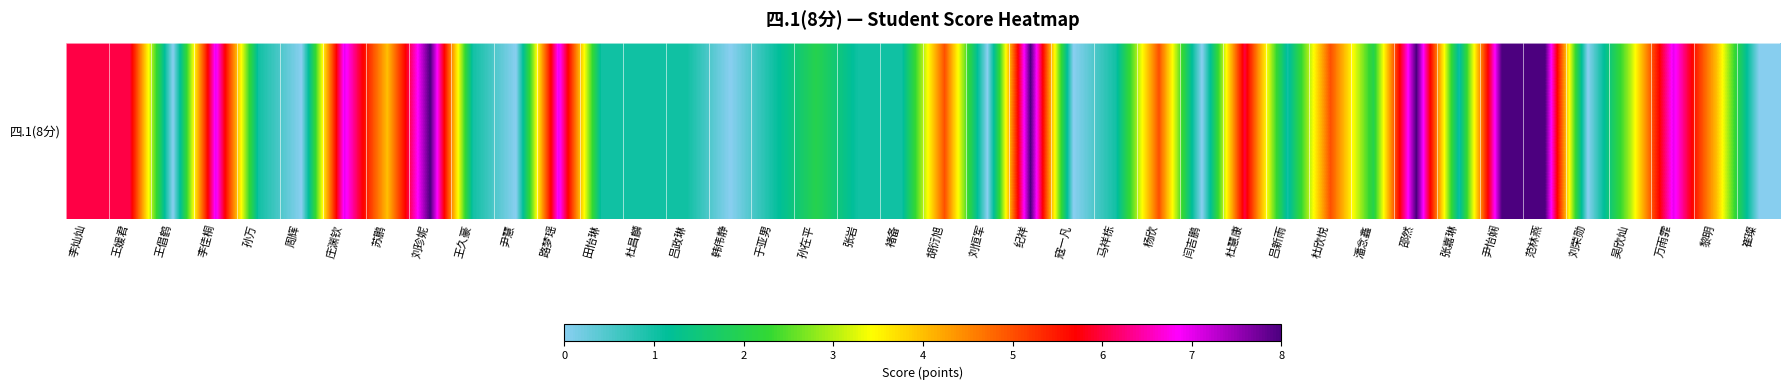

Reading right to left, transcribe all the data shown in this chart.

崔璨=0	黎明=4	万雨霏=7	吴欣灿=3	刘荣勋=0	范林燕=8	尹怡娴=8	张嘉琳=1	邵然=8	潘念鑫=2	杜欣悦=5	吕新雨=1	杜慧康=6	闫吉鹏=0	杨欣=5	马祥栋=1	寇一凡=0	纪祥=8	刘恒军=0	胡衍旭=5	褚备=1	张岩=1	孙在平=2	于亚男=1	韩伟静=0	吕政琳=1	杜昌麟=1	田怡琳=1	路梦瑶=7	尹慧=0	王久豪=1	刘珍妮=8	苏鹏=4	庄渊钦=7	周辉=0	孙万=1	李佳桐=7	王倡鹤=0	王媛君=6	李灿灿=6